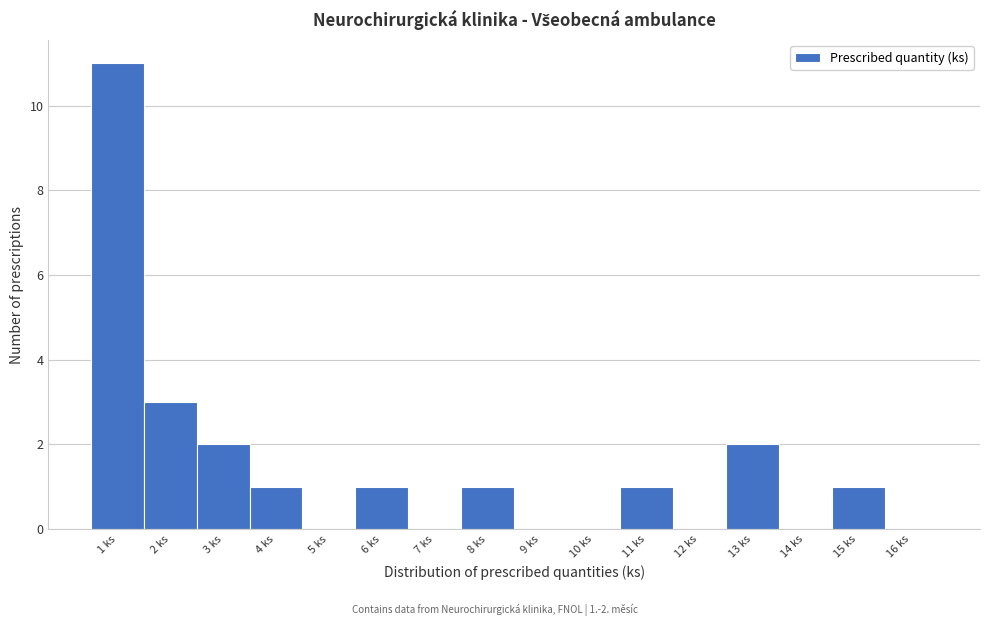

Which range on the x-axis has the tallest bar?

0.5 to 1.5